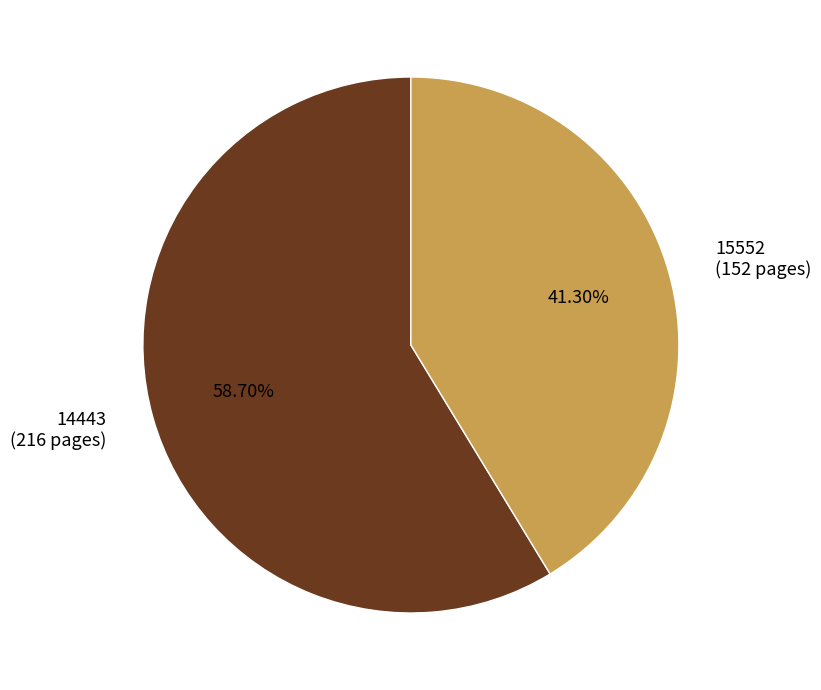

Does 15552 account for over 50% of the chart?

No